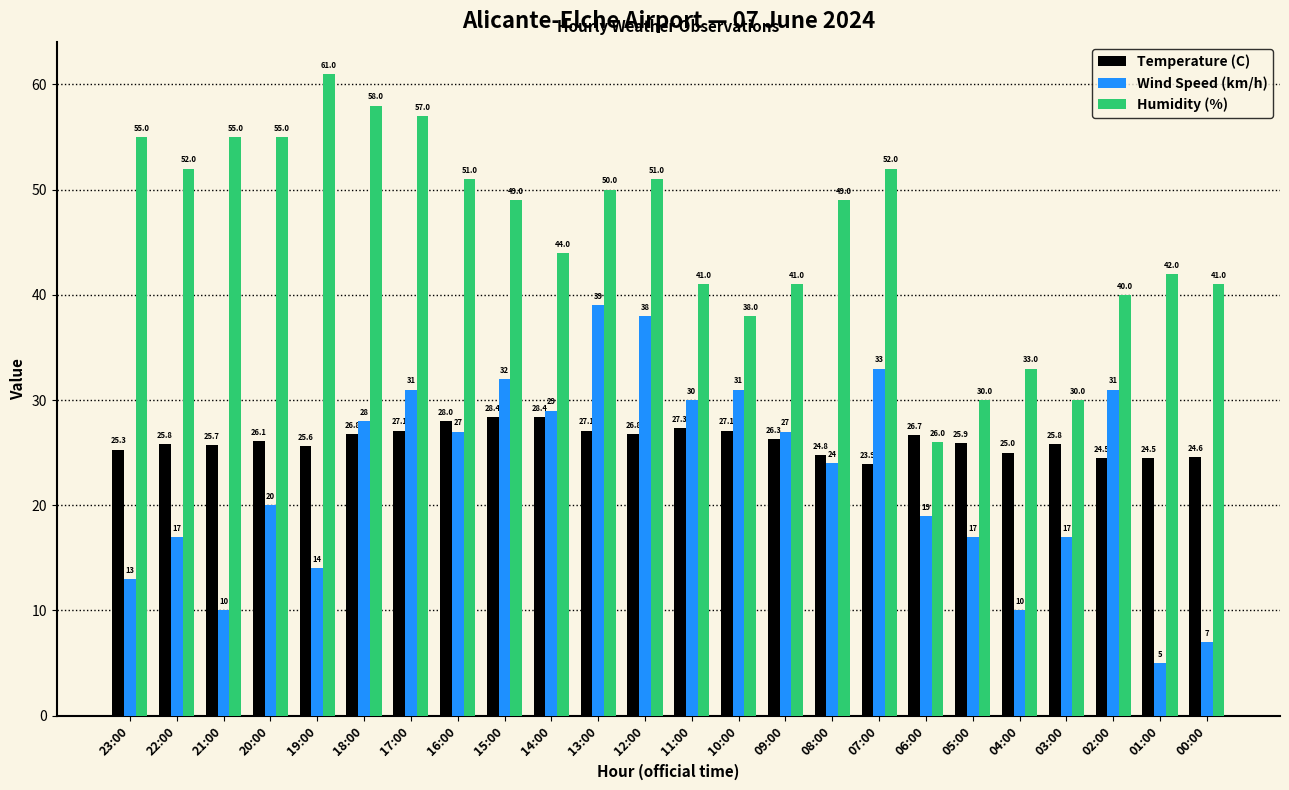

What is the value of the Humidity (%) bar at the 8th from the left?

51.0